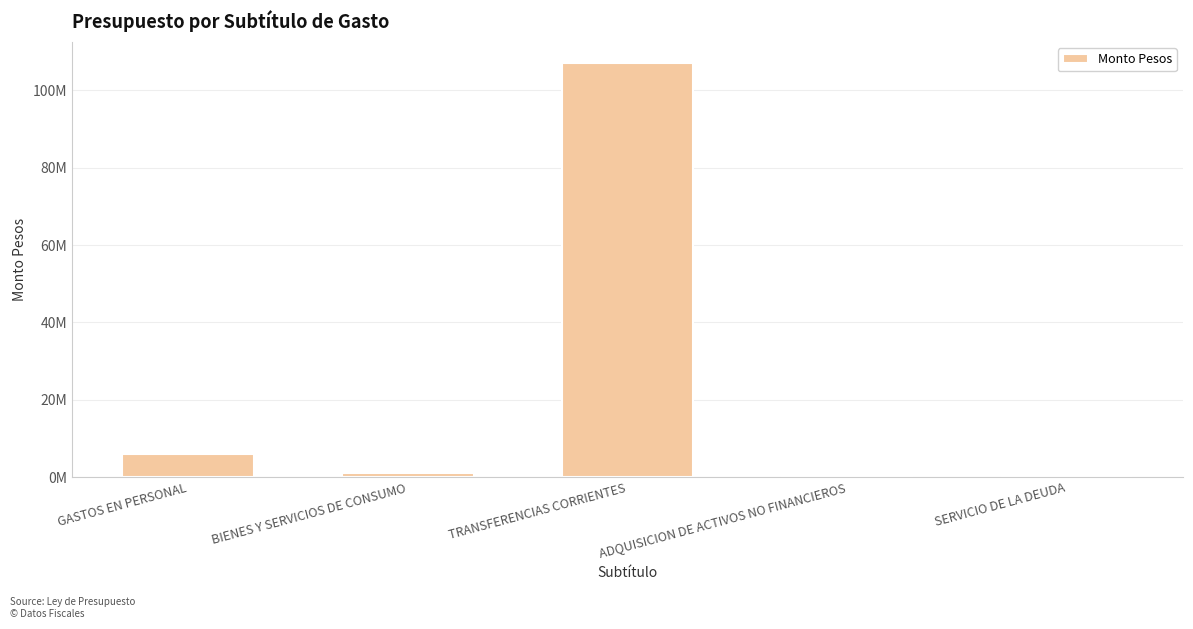

What is the greatest value displayed?

107218140